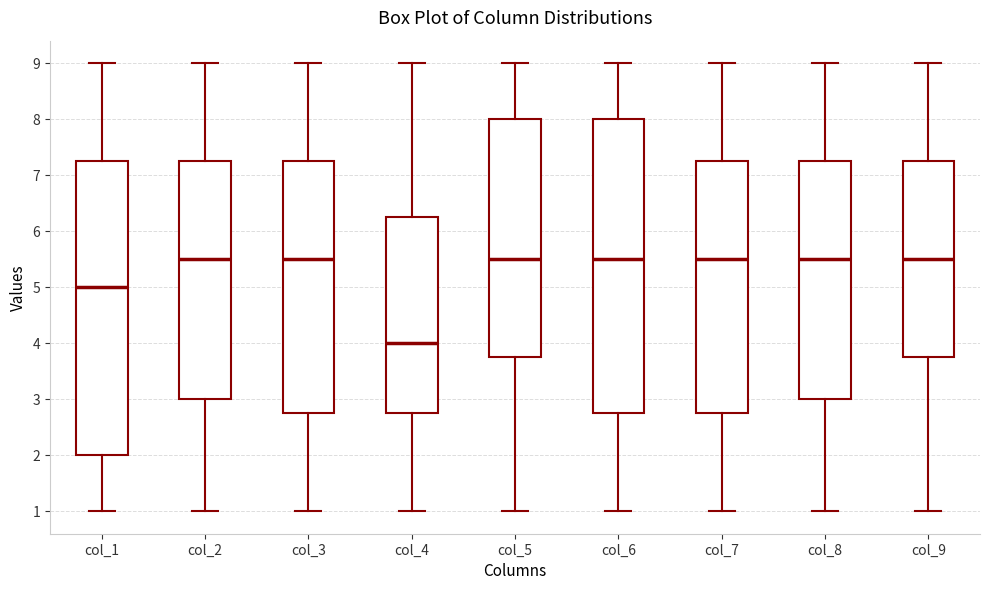

Which box's median line is the lowest?

col_4